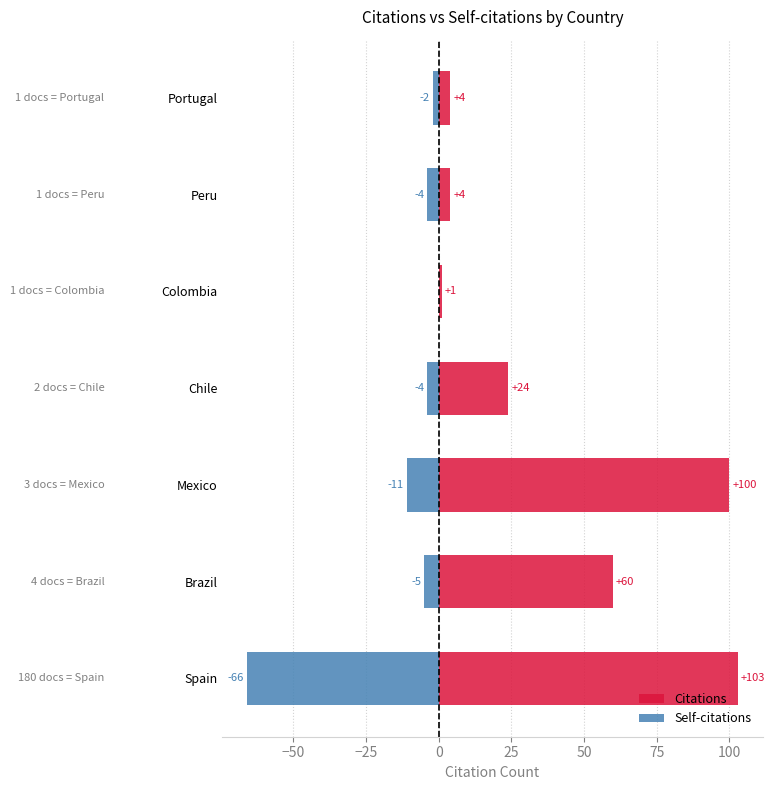

List the series in order of their overall mean, highest first.

Citations, Self-citations